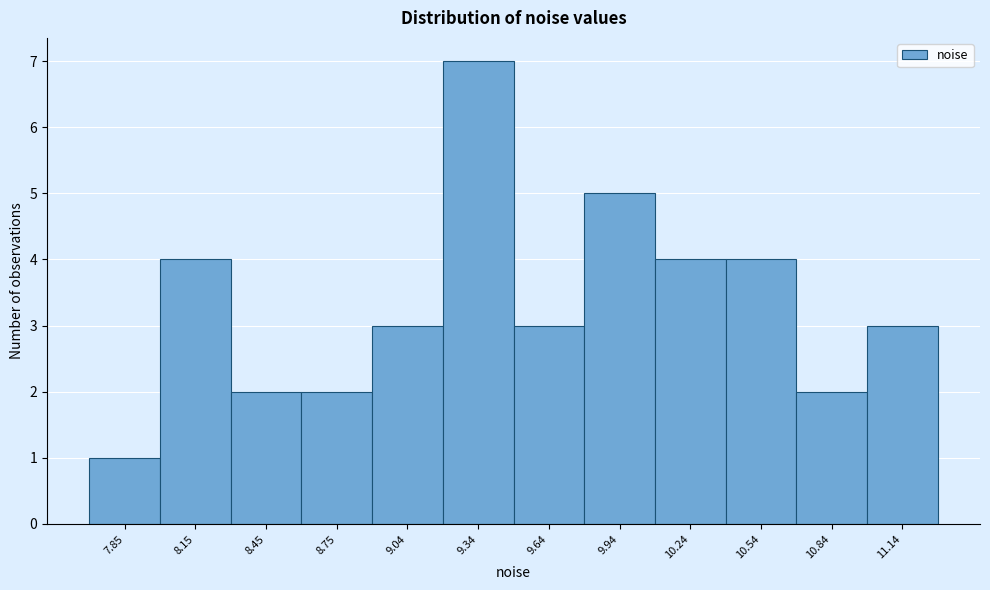

Reading left to right, list every bar in this chart as the range it spans on the x-axis followed by its height. Neither the bar edges nor the heights are printed on the chart, so give them approximately, as read against the axes.

7.7 to 8.0: 1
8.0 to 8.3: 4
8.3 to 8.6: 2
8.6 to 8.9: 2
8.9 to 9.2: 3
9.2 to 9.5: 7
9.5 to 9.8: 3
9.8 to 10.1: 5
10.1 to 10.4: 4
10.4 to 10.7: 4
10.7 to 11.0: 2
11.0 to 11.3: 3